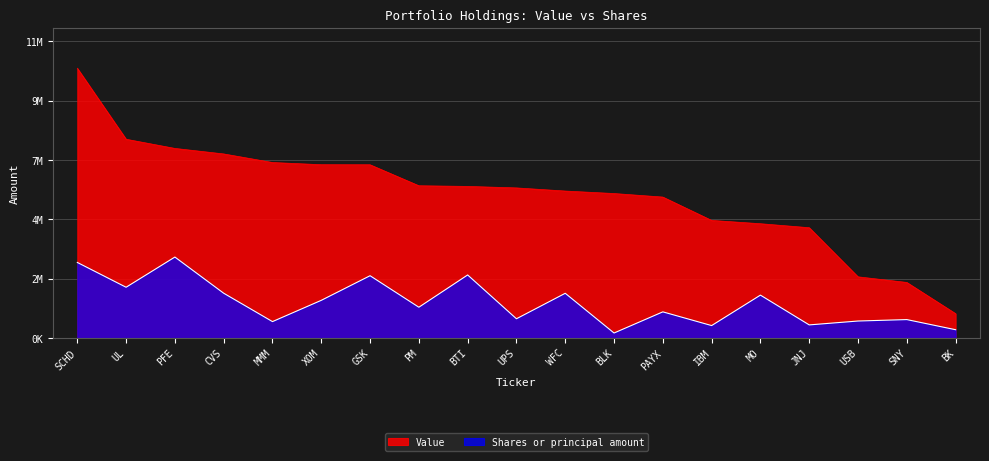

What are all the series names shown in the legend?

Value, Shares or principal amount